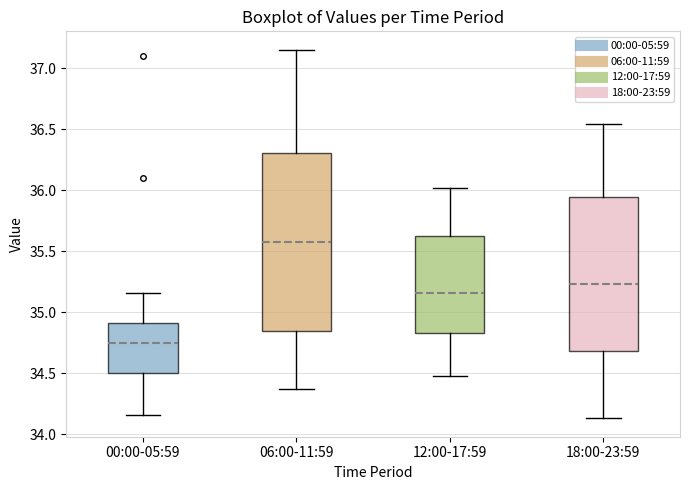

Where is the lower edge of the box for 06:00-11:59 on the y-axis? The values are not printed on the chart, so give them approximately, as read against the axis.

34.85